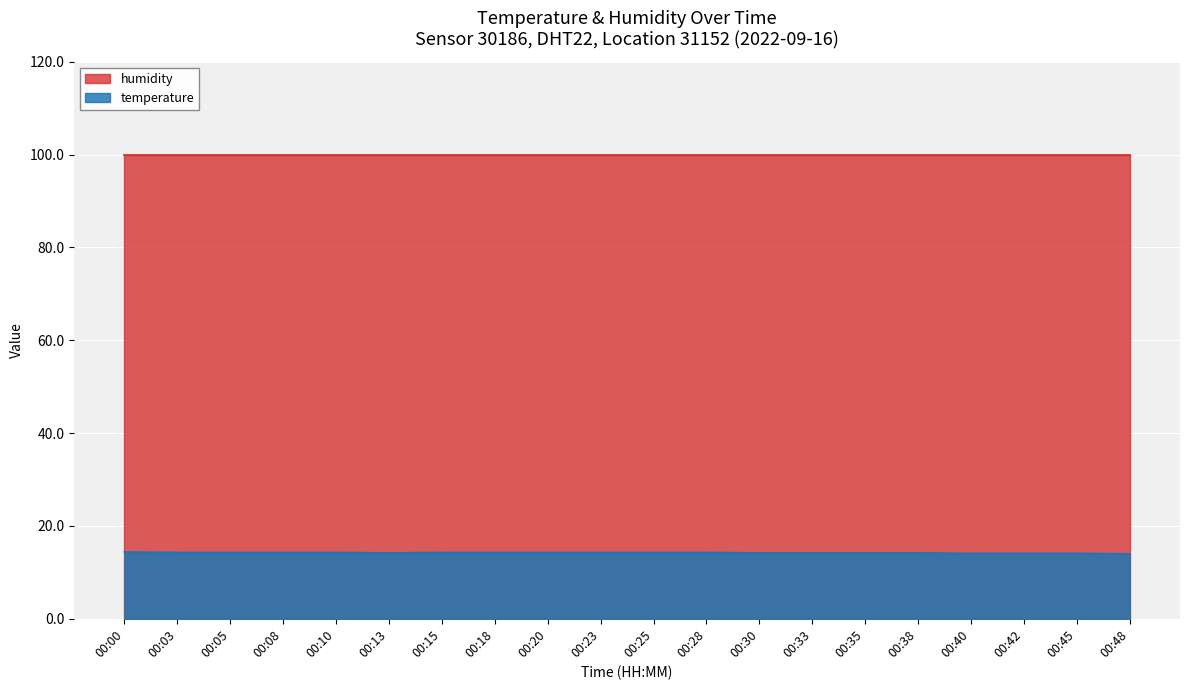

Reading right to left, transcribe all the data shown in this chart.

14.0	14.1	14.1	14.1	14.2	14.2	14.2	14.2	14.3	14.3	14.3	14.3	14.3	14.3	14.2	14.3	14.3	14.3	14.3	14.4